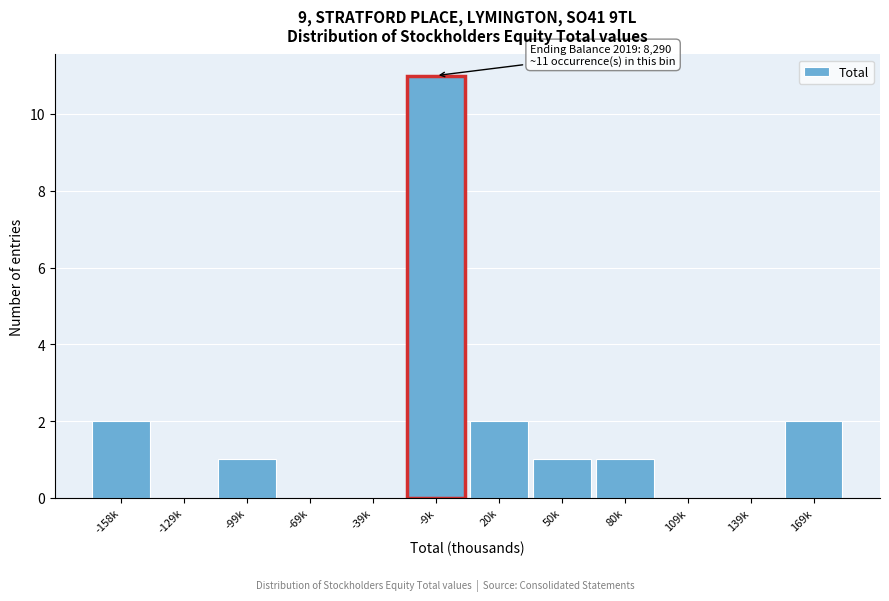

Reading right to left, list all the values displayed in this chart.

169k=2	139k=0	109k=0	80k=1	50k=1	20k=2	-9k=11	-39k=0	-69k=0	-99k=1	-129k=0	-158k=2